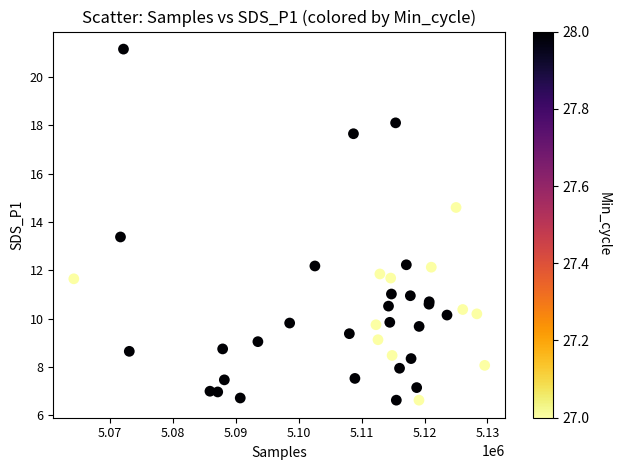

What Y value in the scatter plot is closest to 13?

13.4